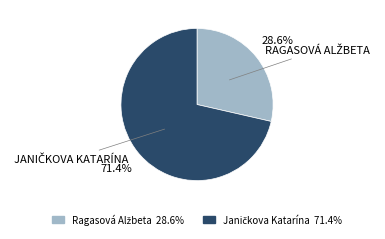

Does any single category account for the majority?

Yes